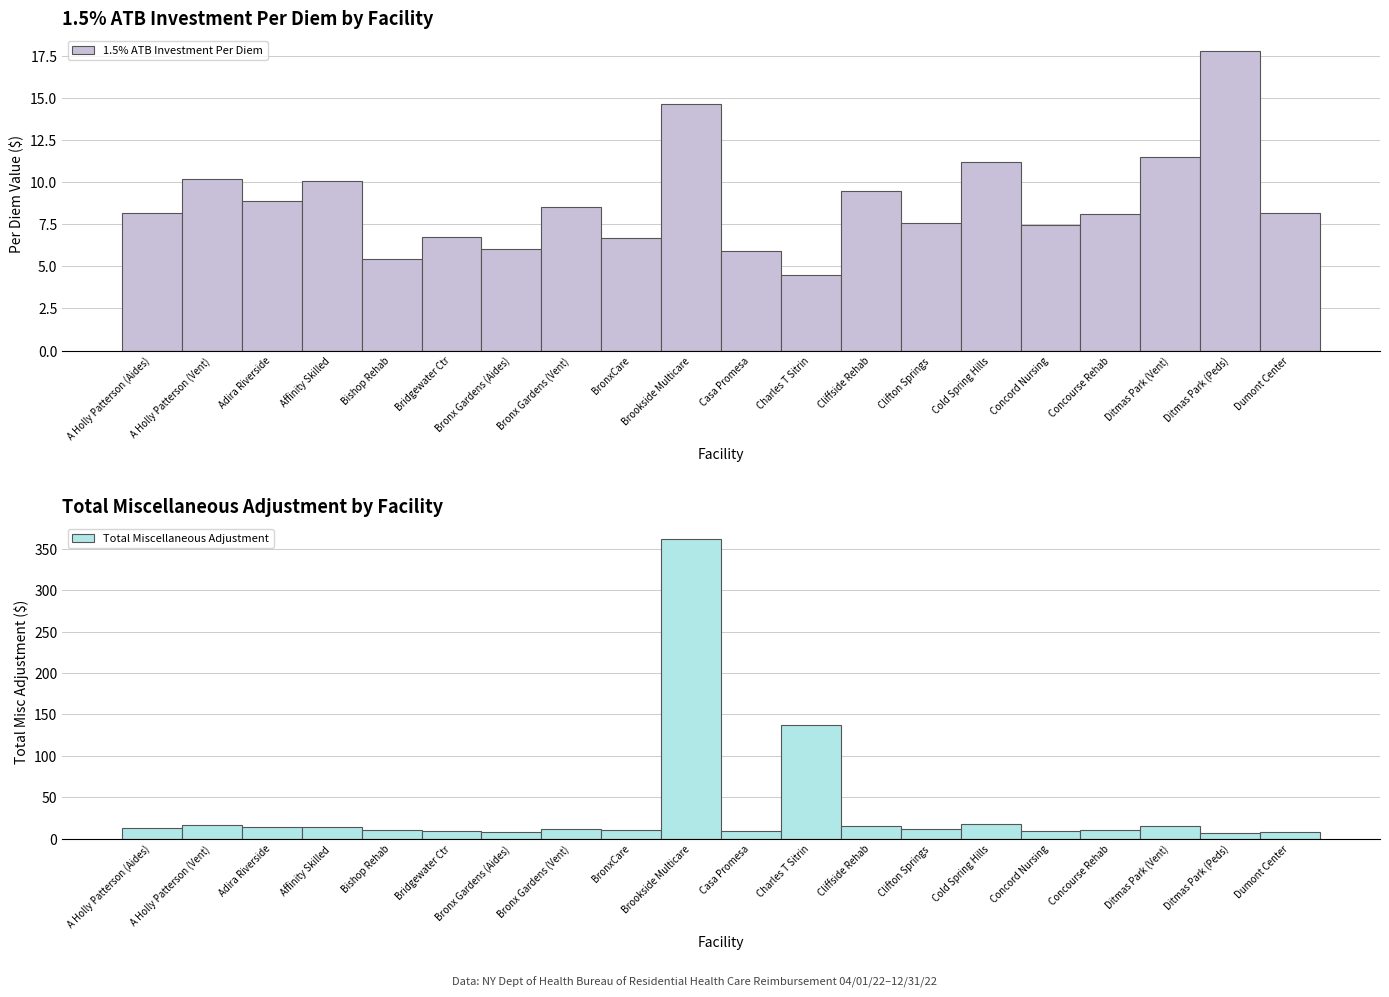

The 1.5% ATB Investment Per Diem series shows 26.4 at Ditmas Park (Peds). True or false?

False